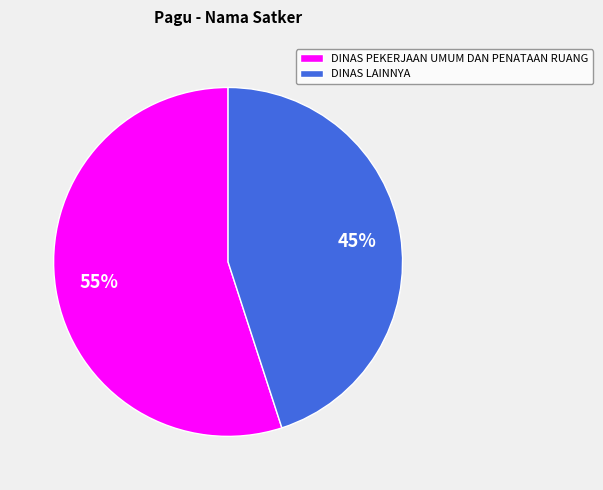

Which category has the biggest portion of the pie?

DINAS PEKERJAAN UMUM DAN PENATAAN RUANG